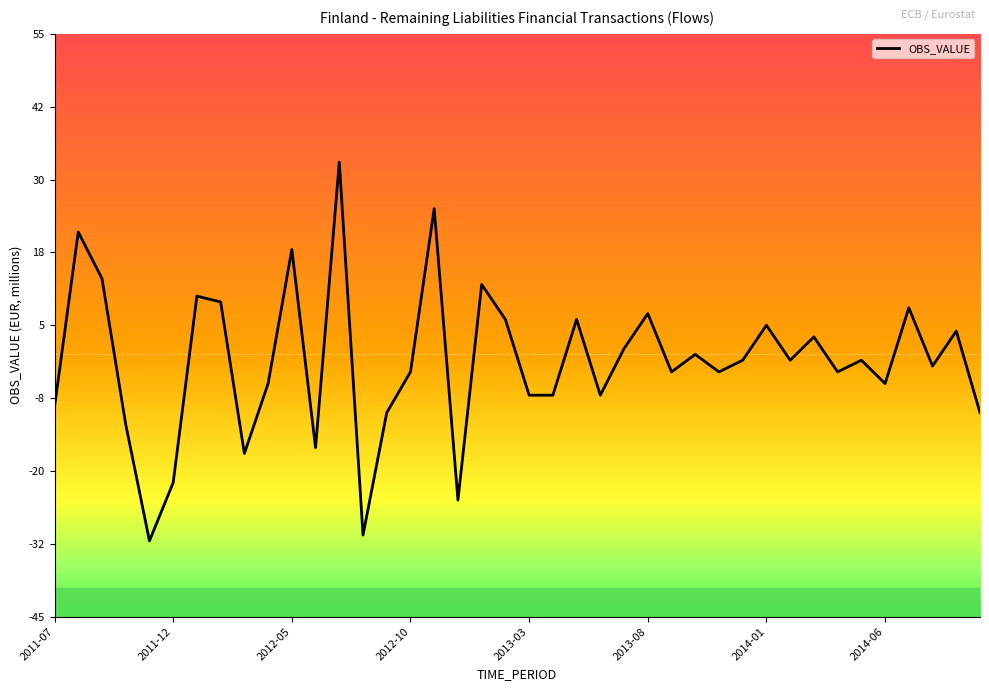

What is the greatest value displayed?

33